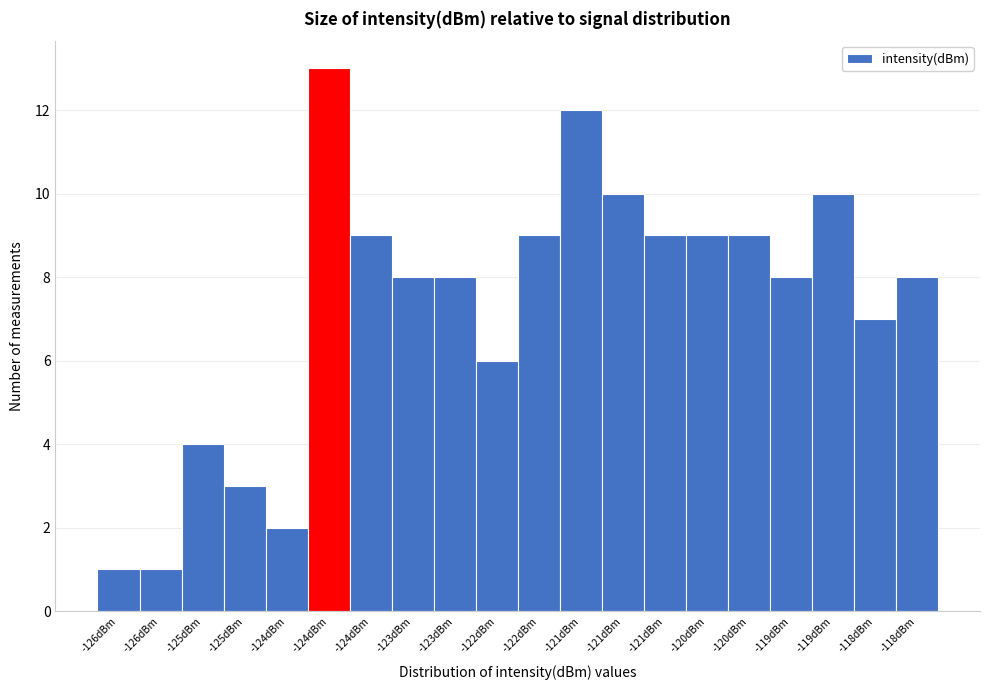

Are the bars horizontal?

No